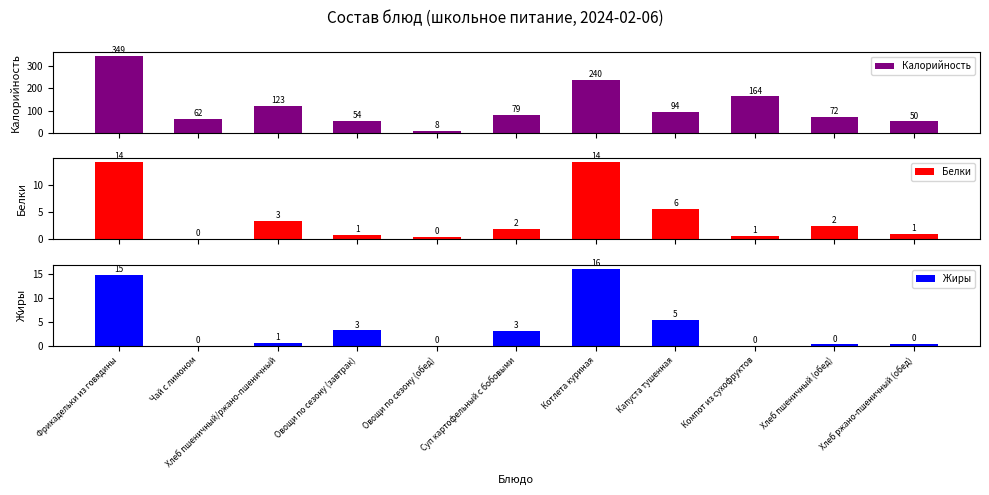

What is the sum of the Белки values at Котлета куриная and Овощи по сезону (завтрак)?

15.0